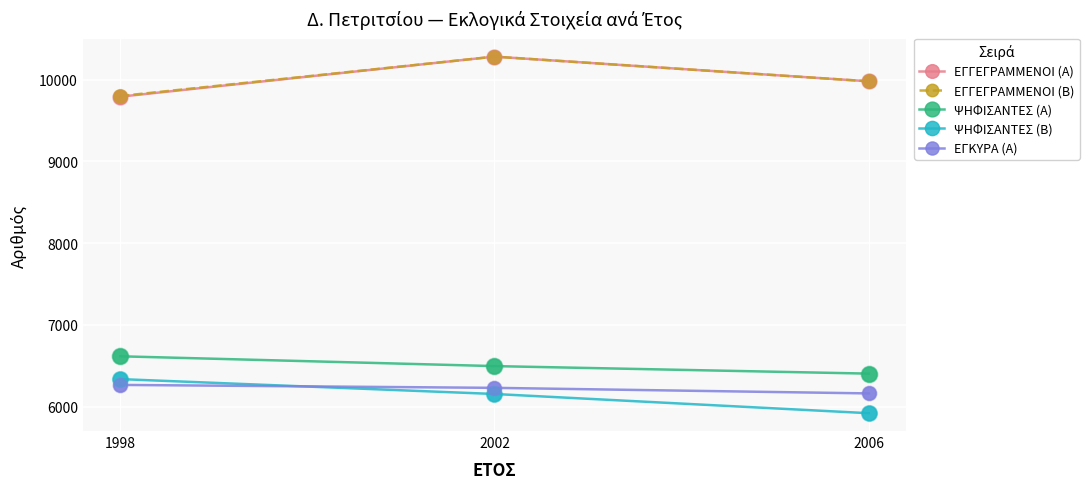

What is the total value across all series at 1998?

38809